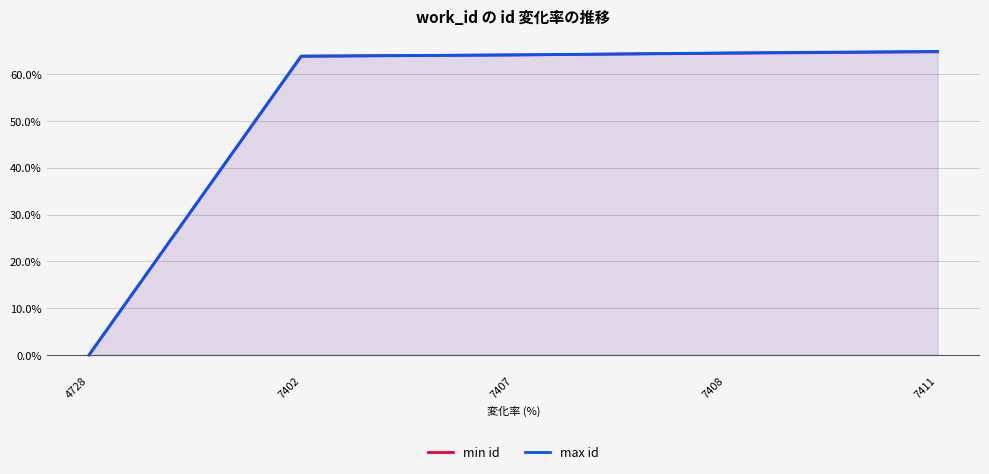

What are all the series names shown in the legend?

min id, max id